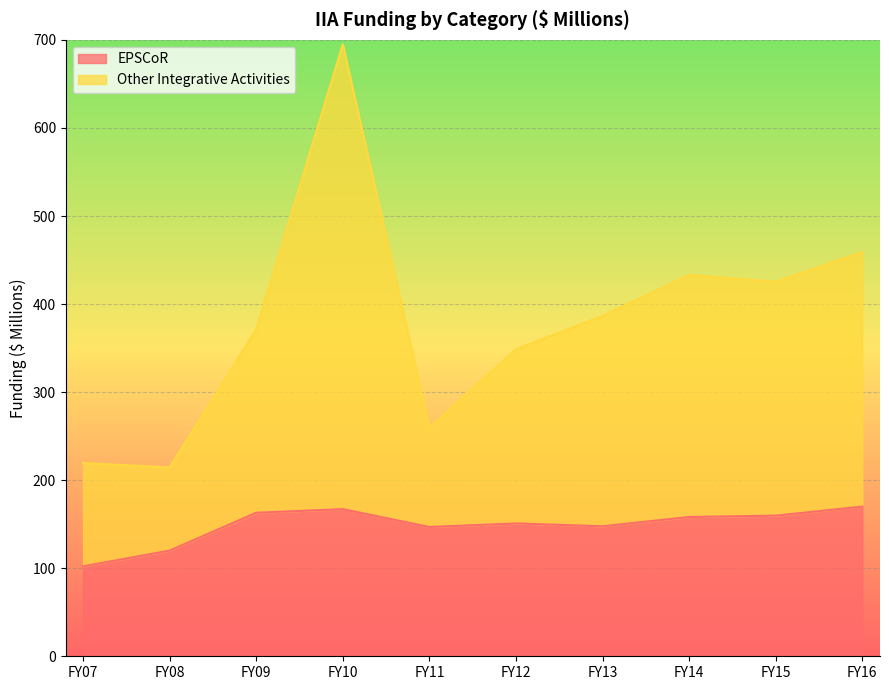

Reading left to right, extract all data points from this chart.

EPSCoR: FY07=102.1	FY08=120.0	FY09=163.0	FY10=167.1	FY11=146.8	FY12=150.8	FY13=147.6	FY14=158.2	FY15=159.7	FY16=170.0
Other Integrative Activities: FY07=219.4	FY08=214.5	FY09=371.4	FY10=695.0	FY11=259.6	FY12=348.7	FY13=386.7	FY14=433.1	FY15=425.3	FY16=459.2